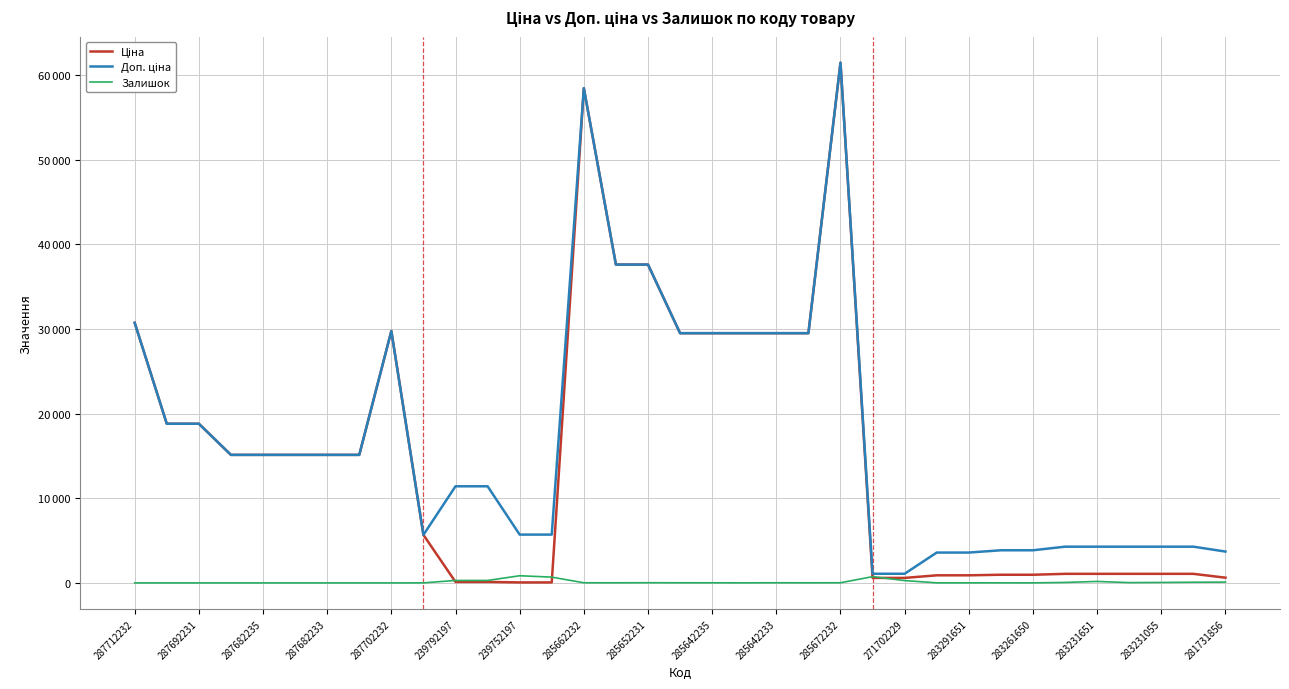

Reading left to right, transcribe all the data shown in this chart.

Ціна: 30717.1	18796.8	18796.8	15120.0	15120.0	15120.0	15120.0	15120.0	29747.2	5673.8	114.1	114.1	57.0	57.0	58426.5	37593.6	37593.6	29491.5	29491.5	29491.5	29491.5	29491.5	61434.3	589.9	589.9	895.9	895.9	963.5	963.5	1069.8	1069.8	1069.8	1069.8	1069.8	617.0
Доп. ціна: 30717.1	18796.8	18796.8	15120.0	15120.0	15120.0	15120.0	15120.0	29747.2	5673.8	11410.0	11410.0	5705.0	5705.0	58426.5	37593.6	37593.6	29491.5	29491.5	29491.5	29491.5	29491.5	61434.3	1081.7	1081.7	3583.6	3583.6	3854.0	3854.0	4279.1	4279.1	4279.1	4279.1	4279.1	3701.9
Залишок: 0.0	0.0	0.0	0.0	0.0	0.0	0.0	0.0	0.0	4.0	289.0	290.0	845.0	683.0	14.0	13.0	23.0	14.0	13.0	9.0	16.0	11.0	16.0	736.0	273.0	7.0	7.0	9.0	6.0	54.0	172.0	34.0	53.0	80.0	94.0